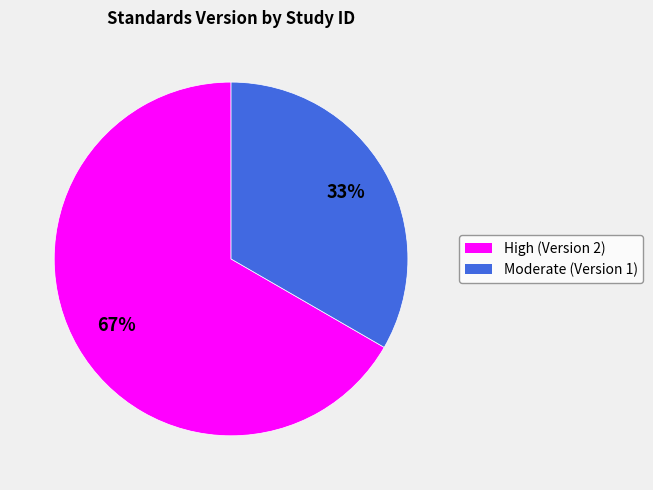

Is there any slice that represents more than half of the pie?

Yes